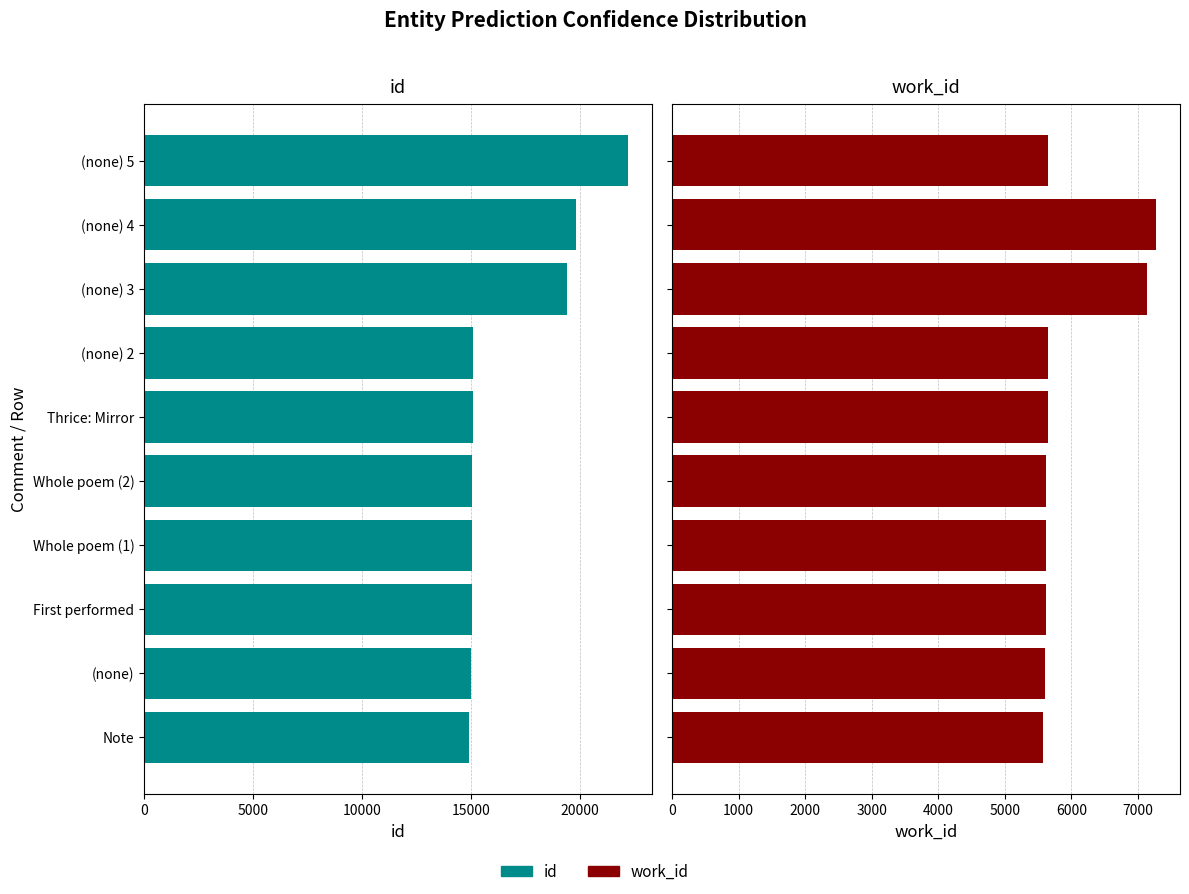

Reading right to left, what are all the values shown in this chart?

id: 22182	19814	19382	15086	15081	15050	15049	15031	14980	14888
work_id: 5643	7269	7141	5643	5643	5617	5617	5617	5607	5573